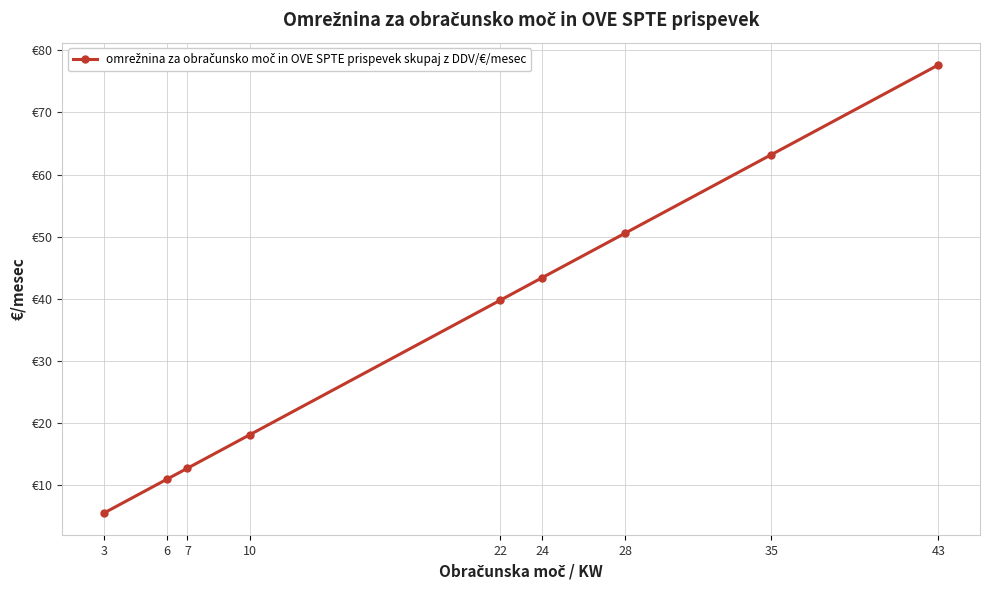

True or false: the data has more than 0 interior local peaks.

False